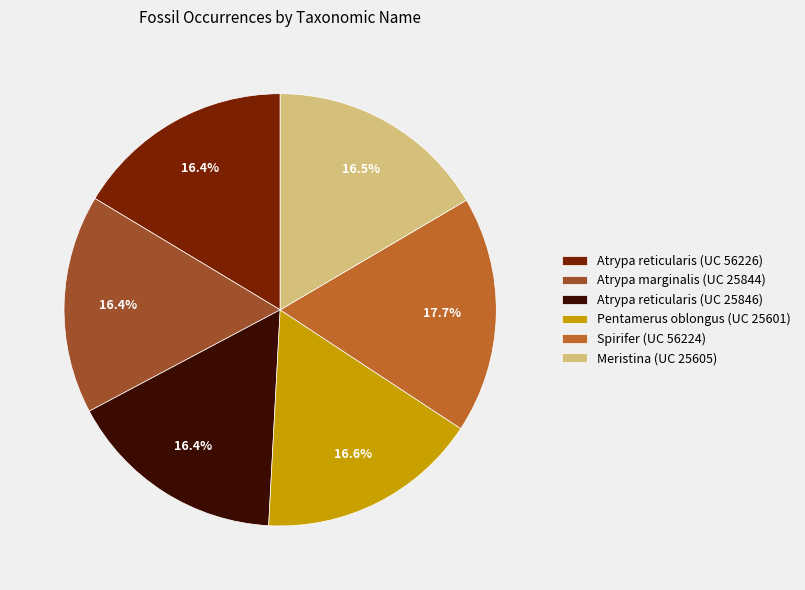

True or false: Atrypa reticularis (UC 25846) accounts for 22% of the total.

False